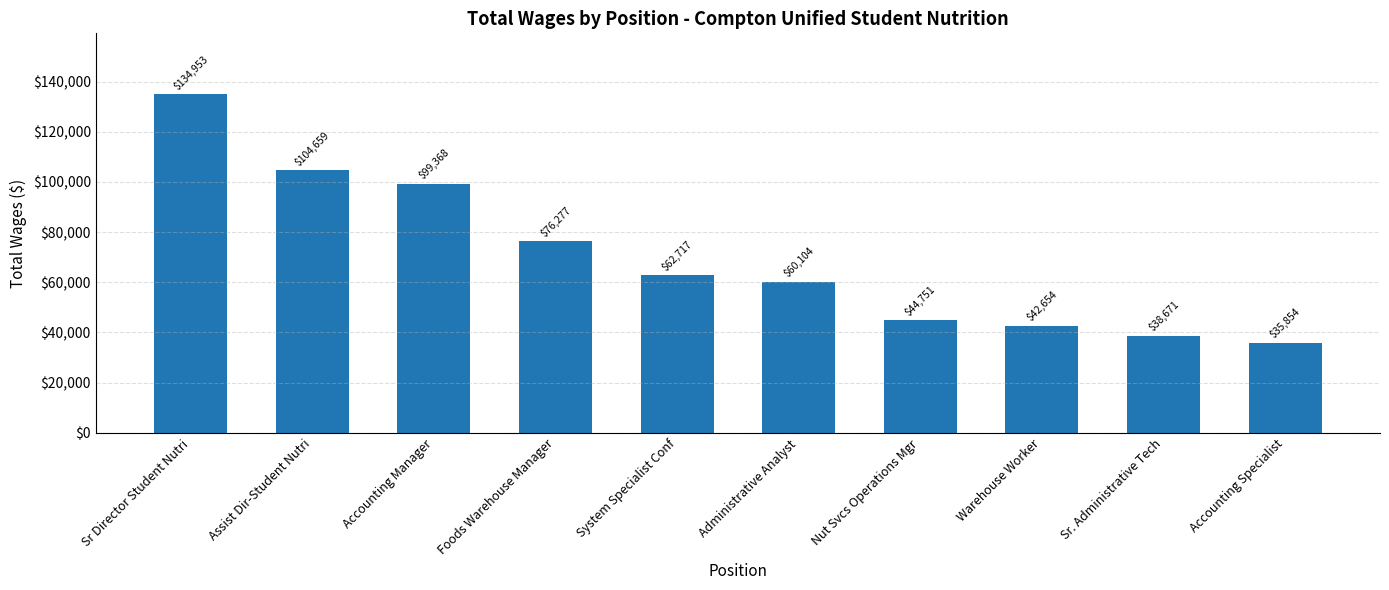

Are the bars horizontal?

No